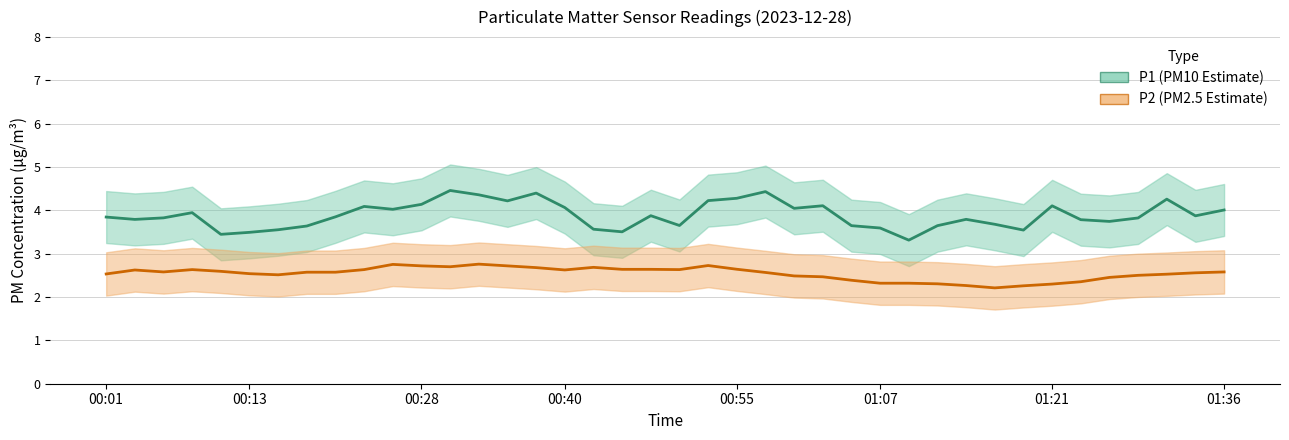

True or false: P1 has more than 0 points higher than both neighbors.

True